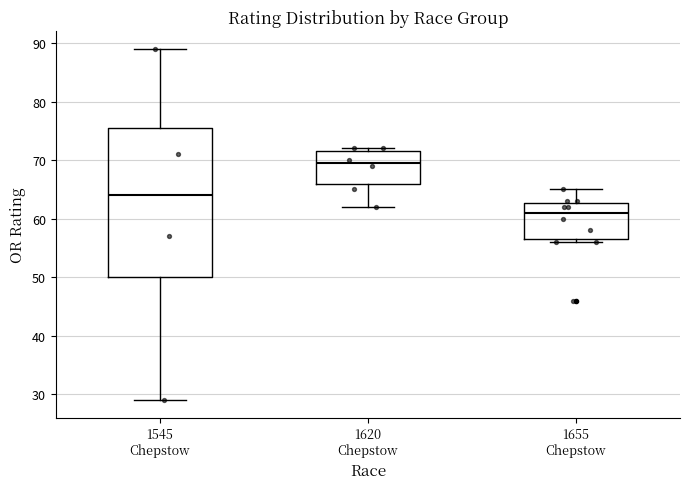

Reading left to right, transcribe this box plot: for each box, give where its median line is, the range the box spans, and where its two whiskers end, as read against the y-axis. The values are not printed on the chart, so give them approximately, as read against the axis.

1545 Chepstow: median 64, box 50 to 76, whiskers 29 to 89
1620 Chepstow: median 70, box 66 to 72, whiskers 62 to 72 (just above the box's upper edge)
1655 Chepstow: median 61, box 57 to 63, whiskers 56 to 65